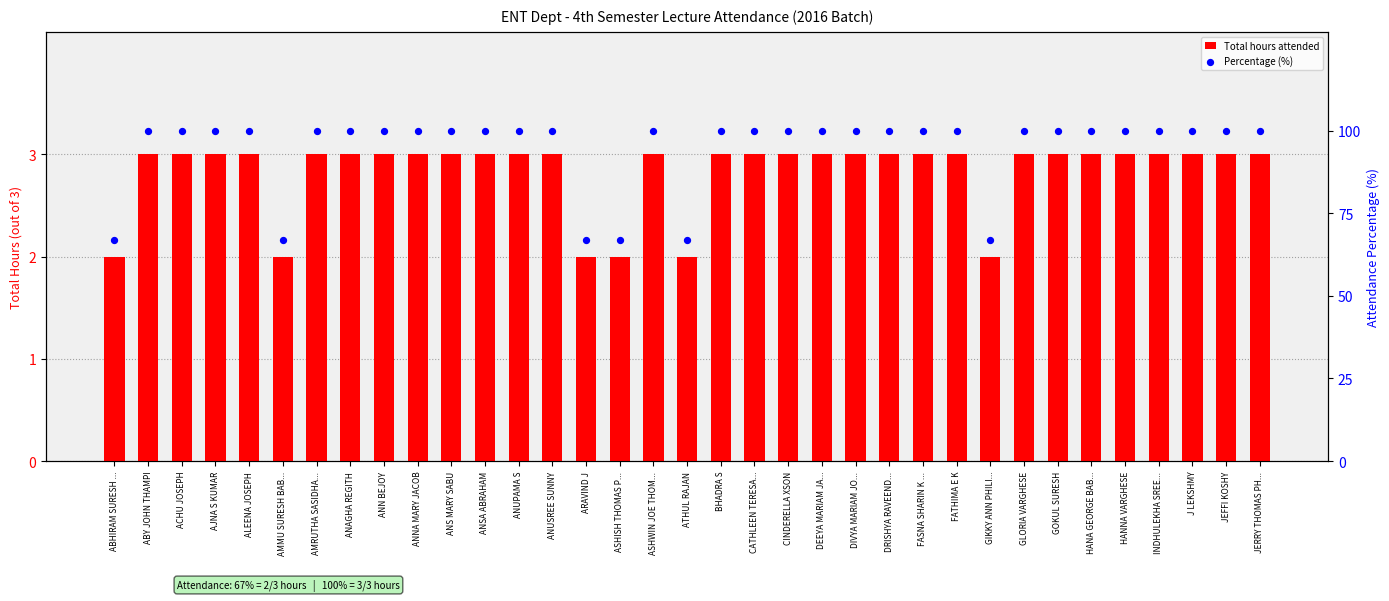

At how many categories does at least one series exceed 70?

29